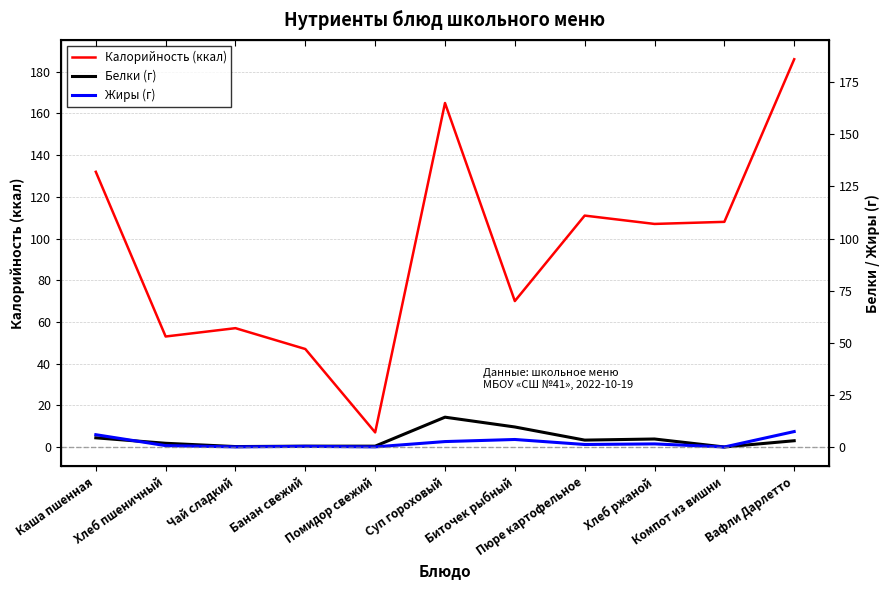

The Калорийность (ккал) series shows 165.0 at Суп гороховый. True or false?

True